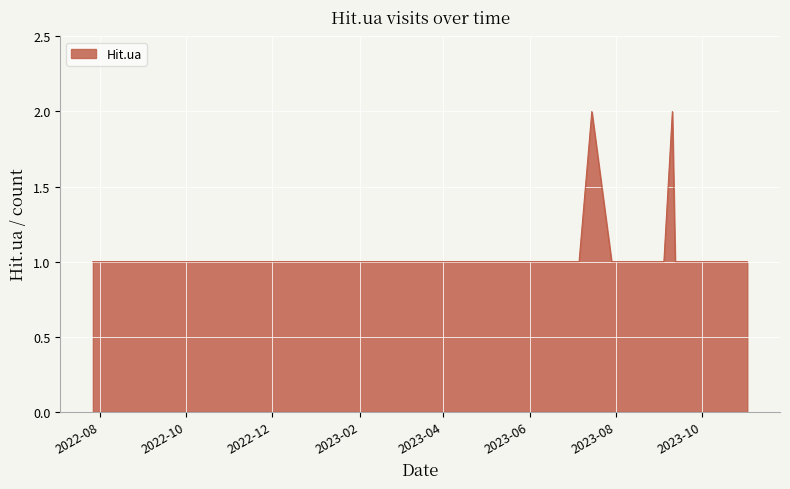

List the labels in order of value, smallest first.

2023-11-02, 2023-10-26, 2023-09-30, 2023-09-19, 2023-09-17, 2023-09-16, 2023-09-14, 2023-09-13, 2023-09-12, 2023-09-04, 2023-08-30, 2023-07-29, 2023-07-06, 2023-06-18, 2023-04-20, 2023-03-29, 2023-03-16, 2023-02-25, 2023-01-28, 2023-01-06, 2023-01-01, 2022-12-28, 2022-12-09, 2022-12-08, 2022-11-13, 2022-11-07, 2022-09-02, 2022-08-22, 2022-08-11, 2022-08-08, 2022-07-27, 2023-09-10, 2023-07-15